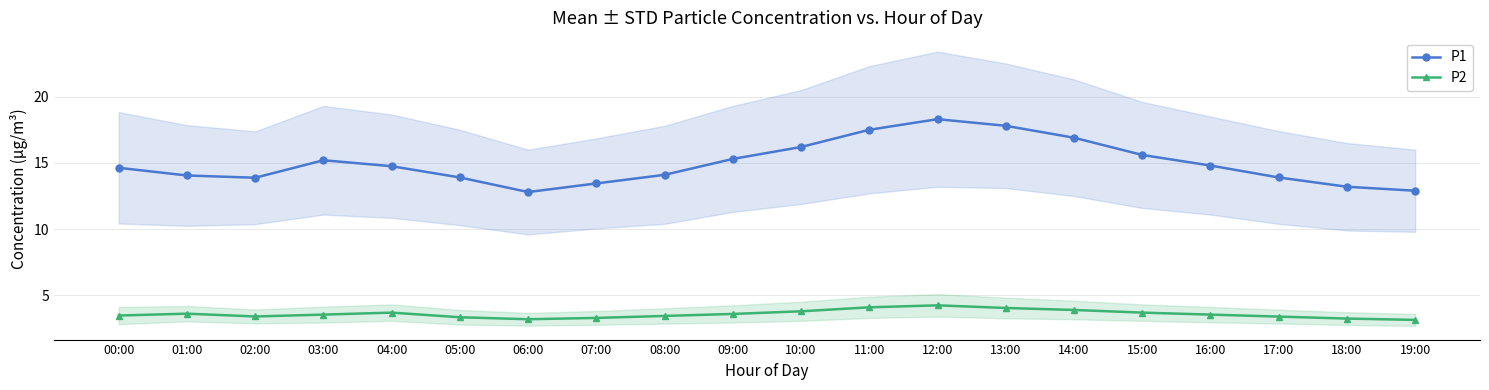

At which category does P1 reach its first local peak?

03:00